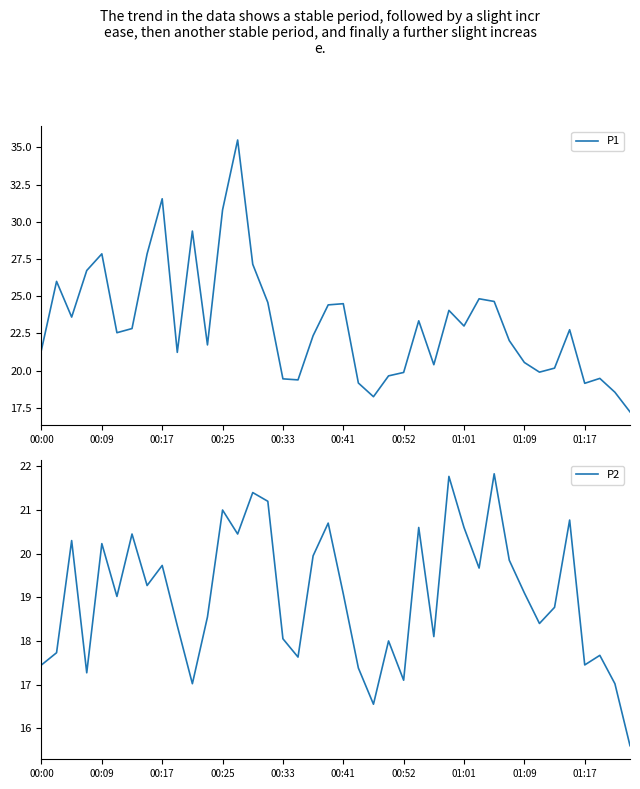

True or false: P2 and P1 intersect in this chart.

False